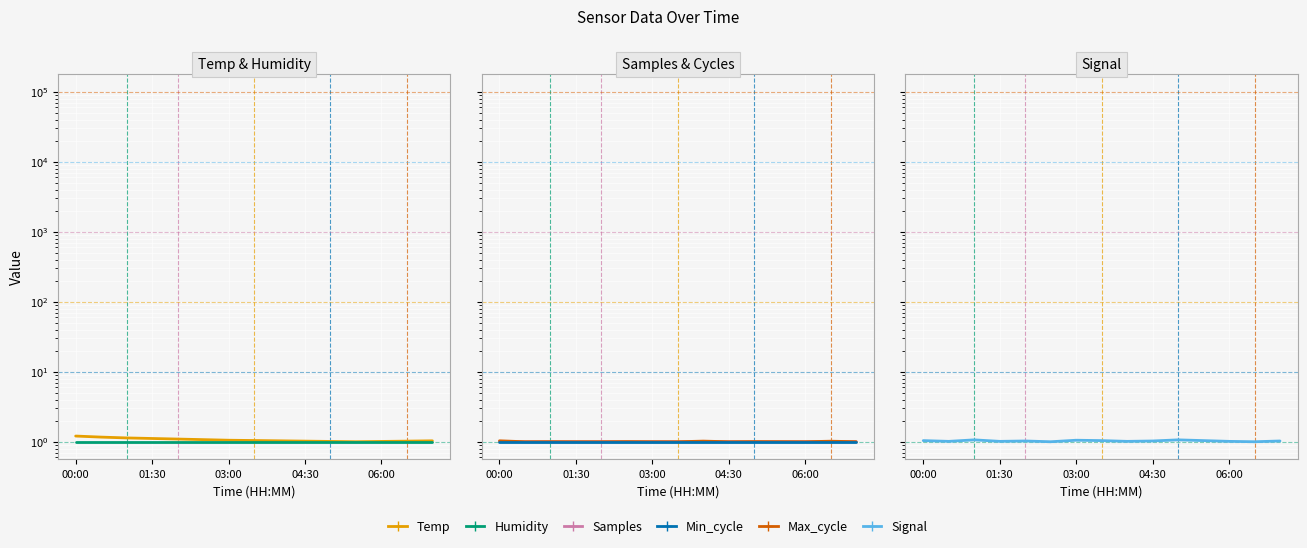

True or false: Signal has more than 2 points higher than both neighbors.

True